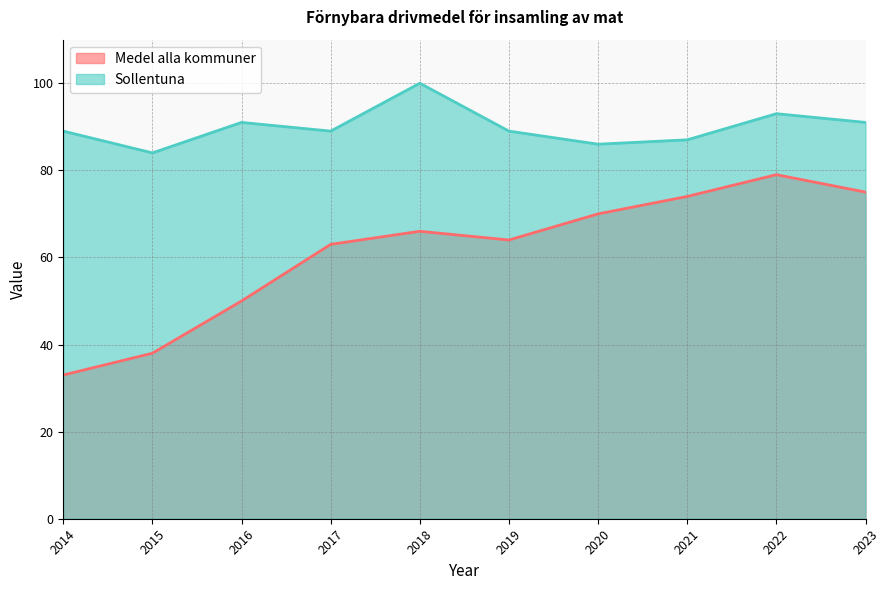

At which label is Sollentuna closest to 92?

2016